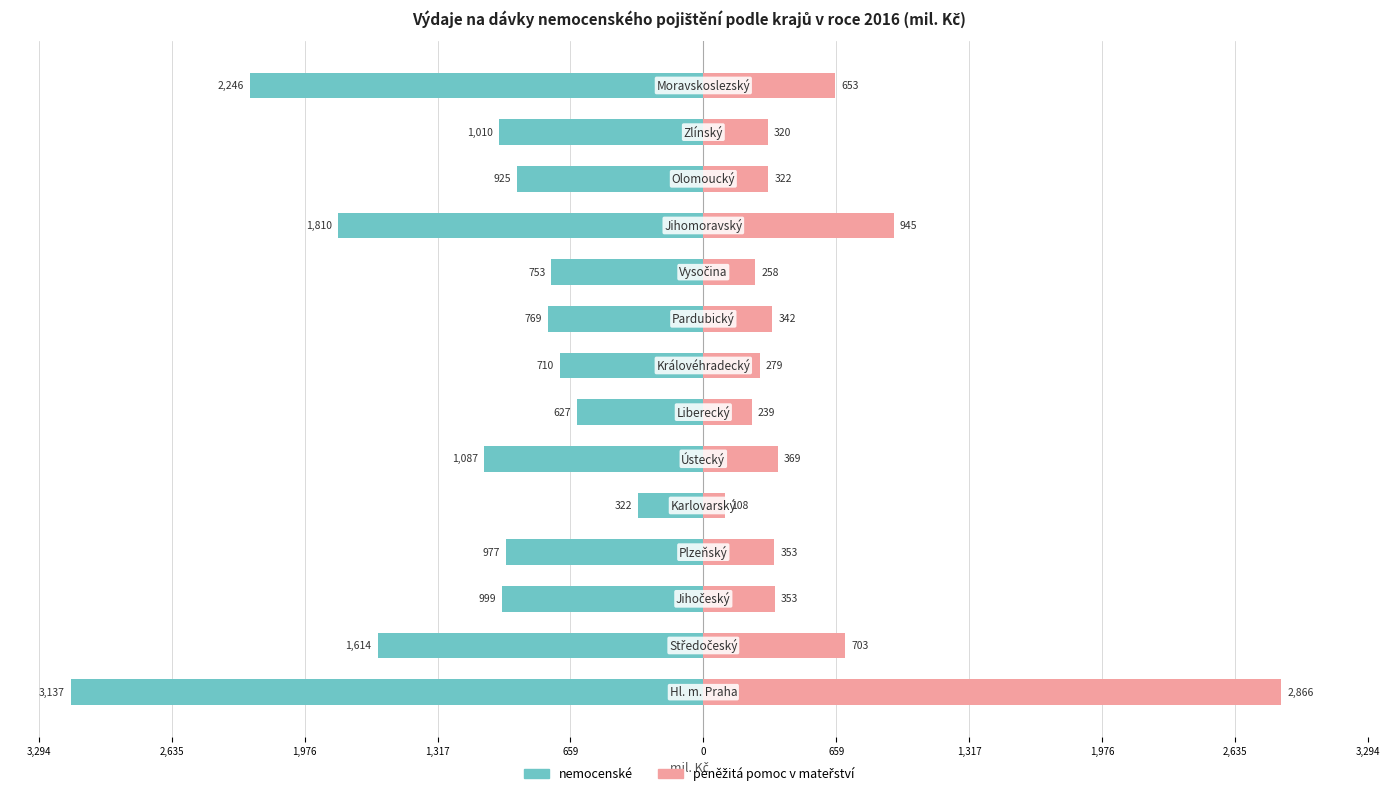

The peněžitá pomoc v mateřství series shows 71.4 at 12. True or false?

False